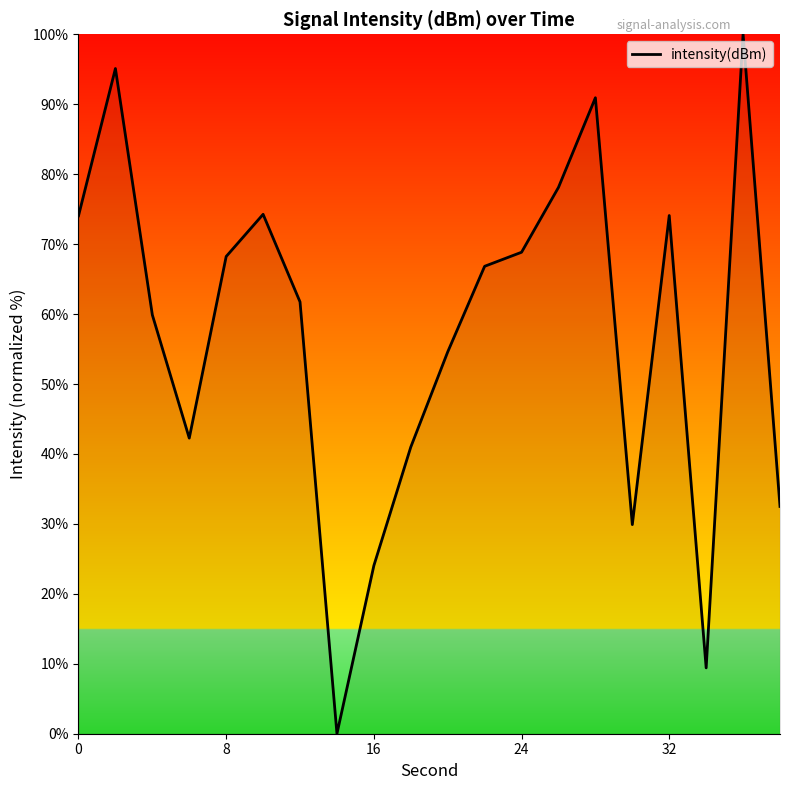

What is the difference between the second highest and second lowest values?

85.7